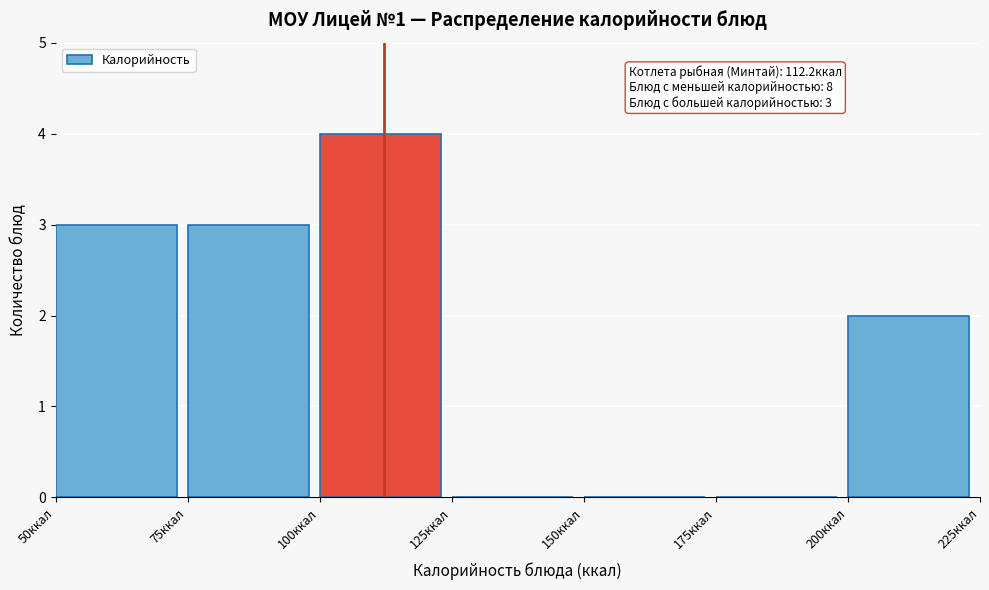

Over which range of the x-axis is the bar tallest?

100 to 125